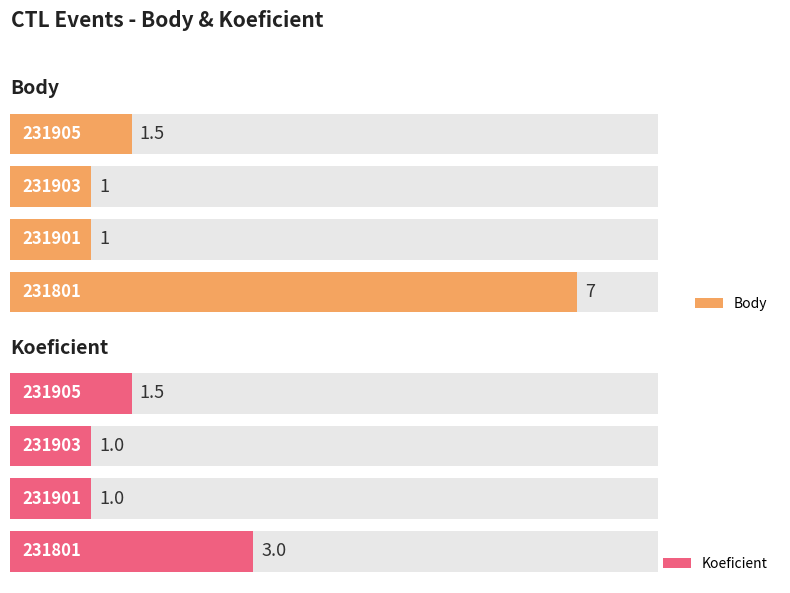

Reading right to left, extract all data points from this chart.

Body: 231905=1.5	231903=1.0	231901=1.0	231801=7.0
Koeficient: 231905=1.5	231903=1.0	231901=1.0	231801=3.0